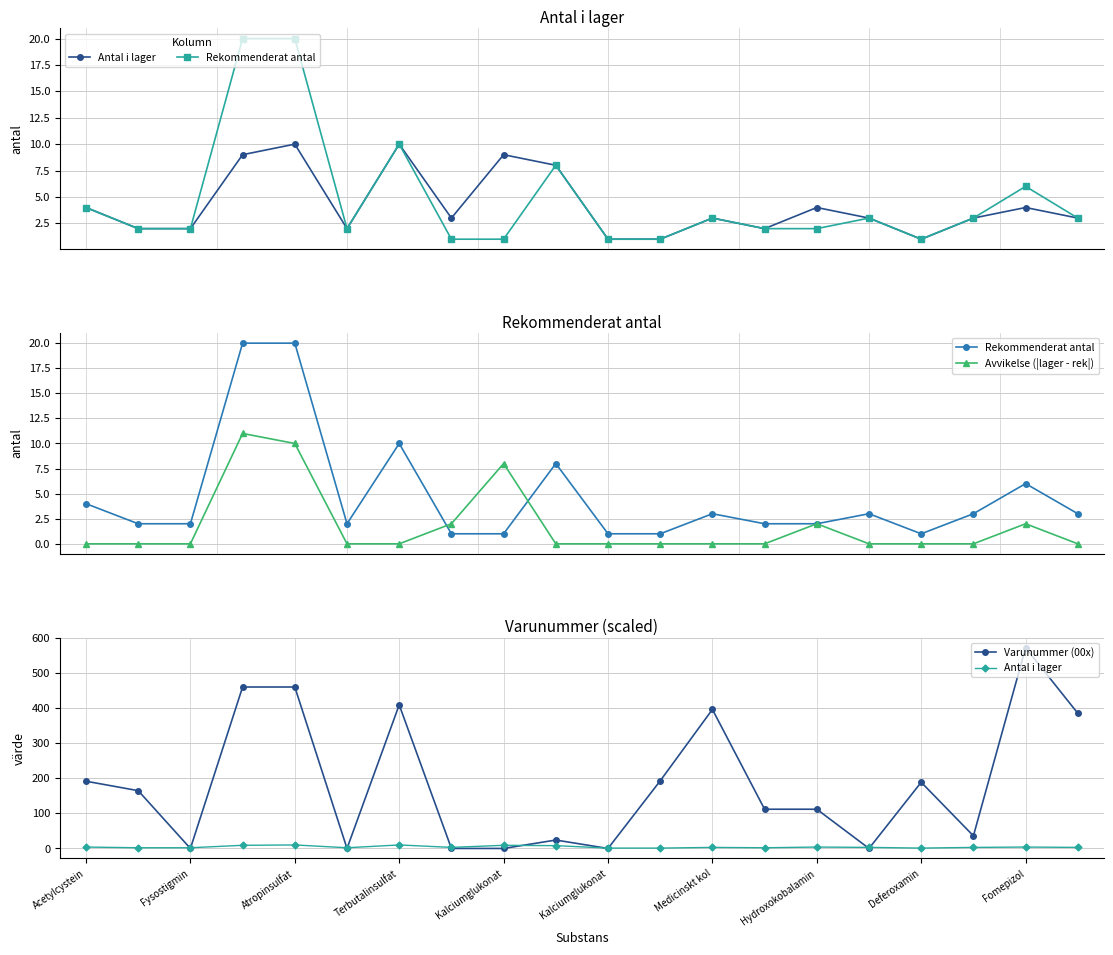

Does the chart have visible grid lines?

Yes